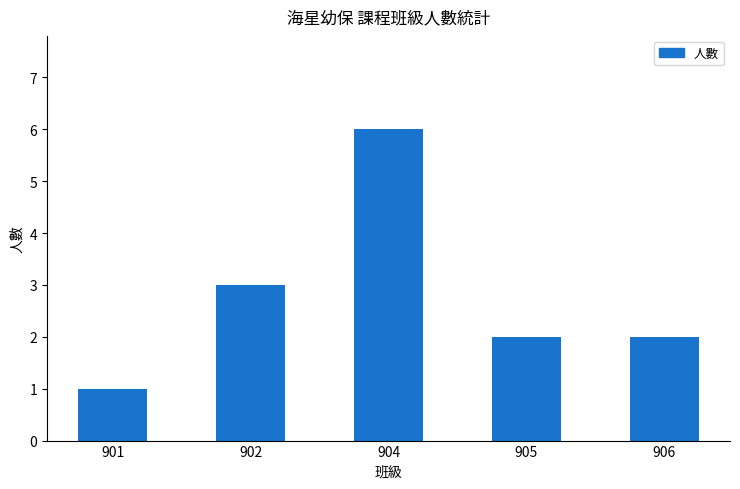

Is it true that the value at 906 is 1?

False